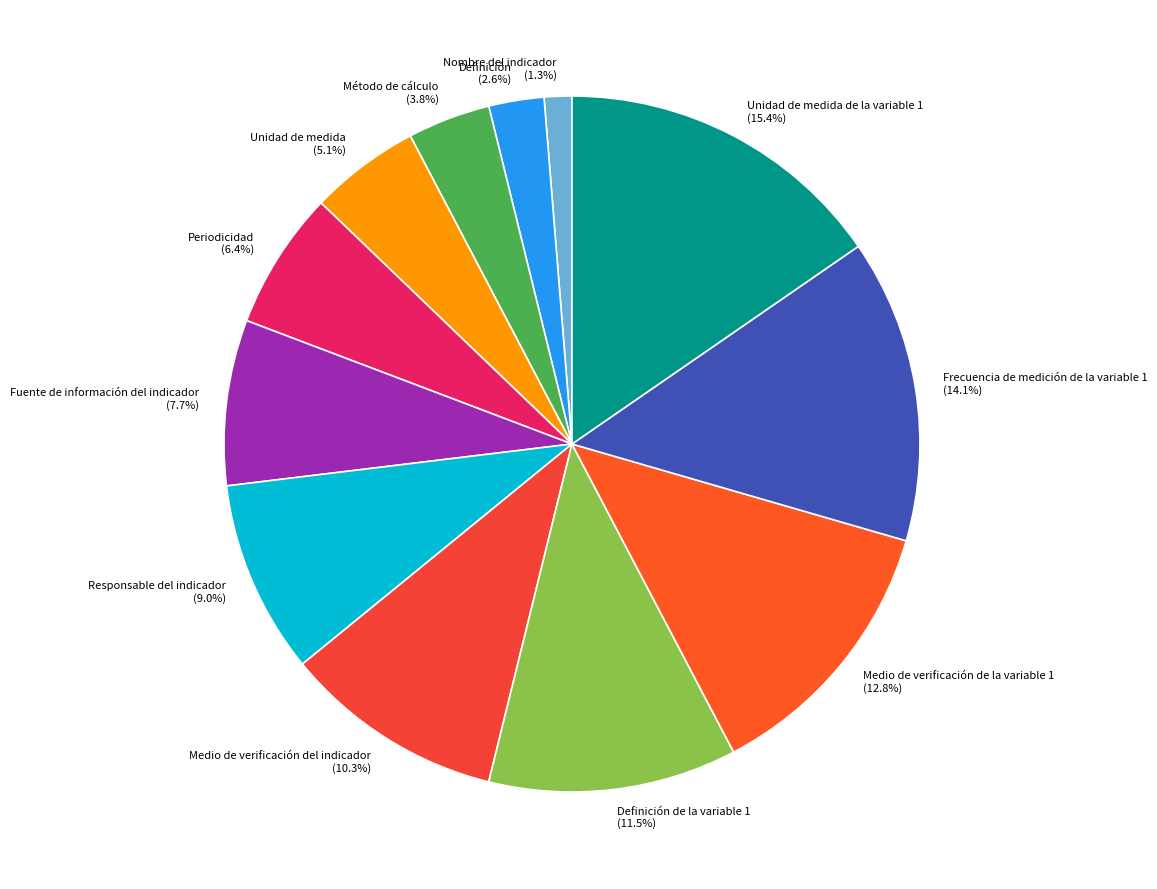

What is the smallest slice in the pie chart?

Nombre del indicador (1.3%)